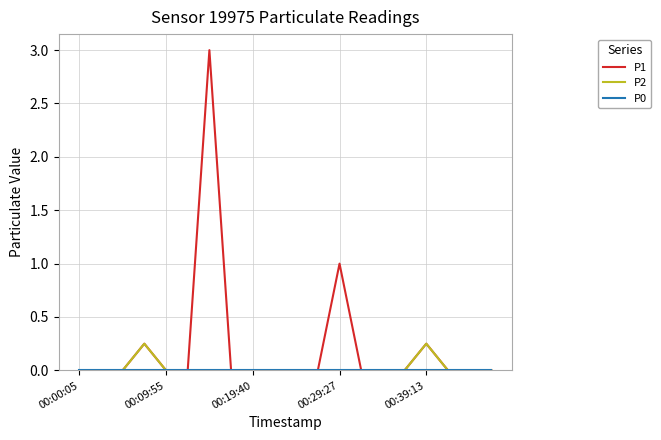

Which series has the largest range (max minus min)?

P1